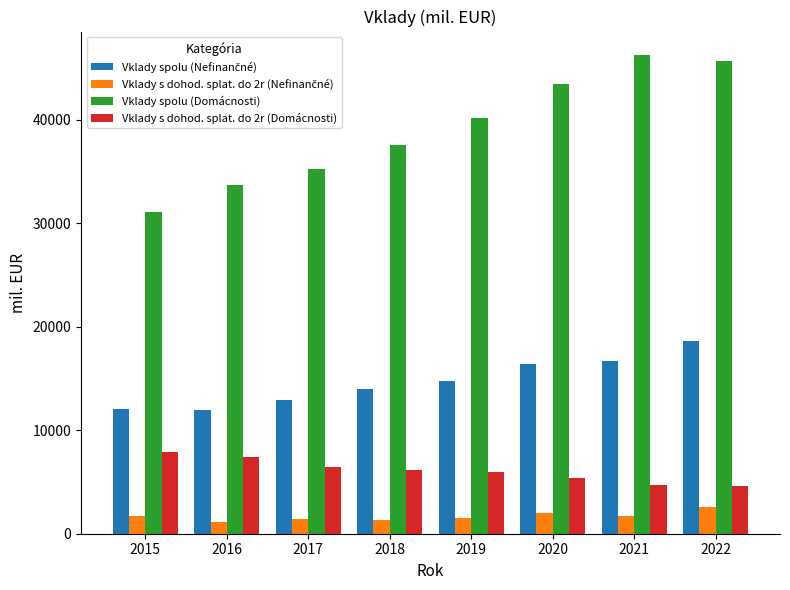

What is the value of the Vklady s dohod. splat. do 2r (Domácnosti) bar at the 6th from the left?

5370